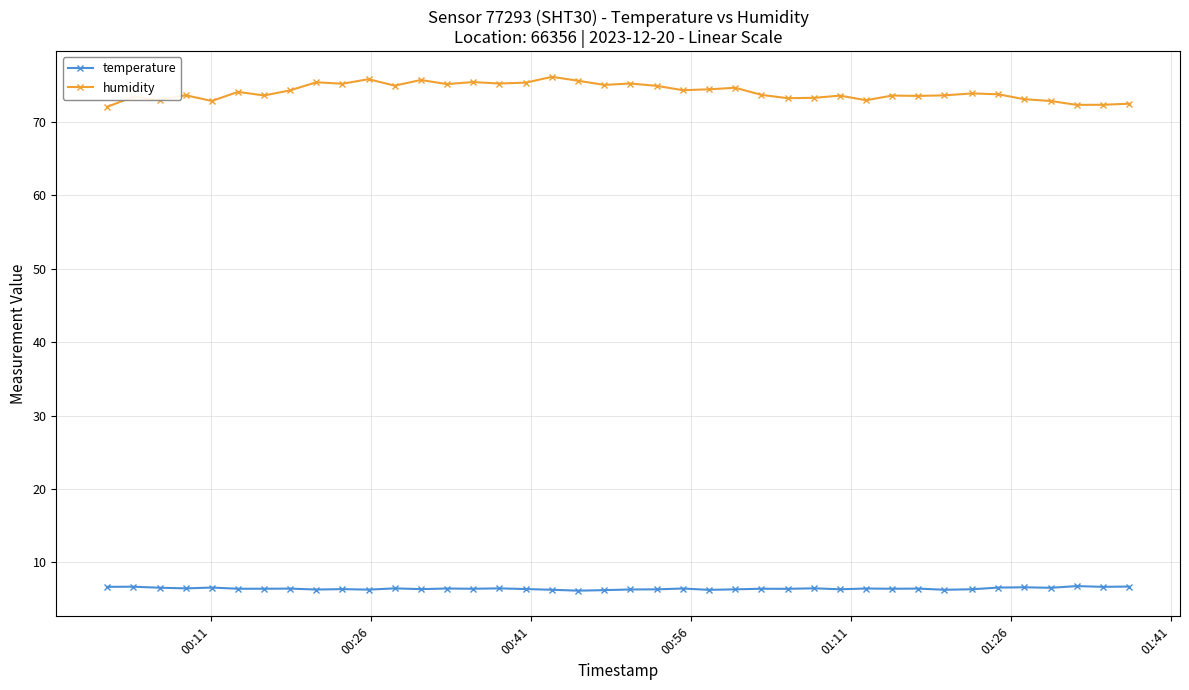

What are all the series names shown in the legend?

temperature, humidity